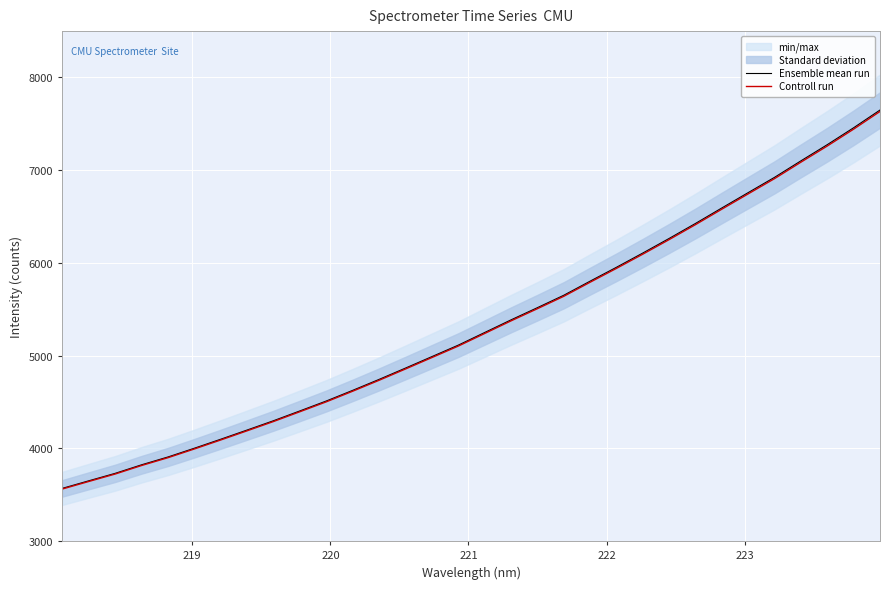

What is the average value of the Ensemble mean run series?

5333.4